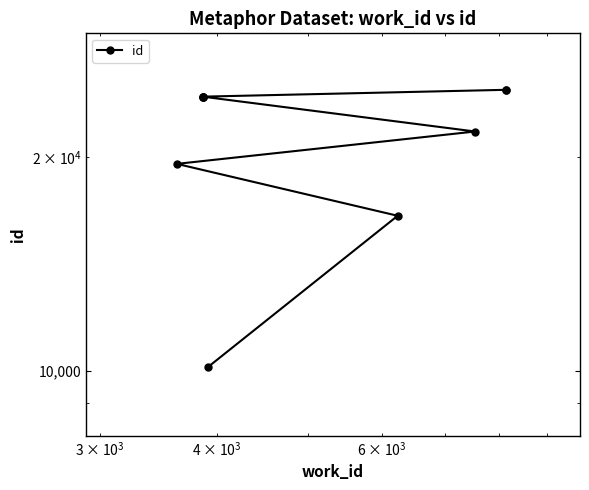

What is the average value?

21492